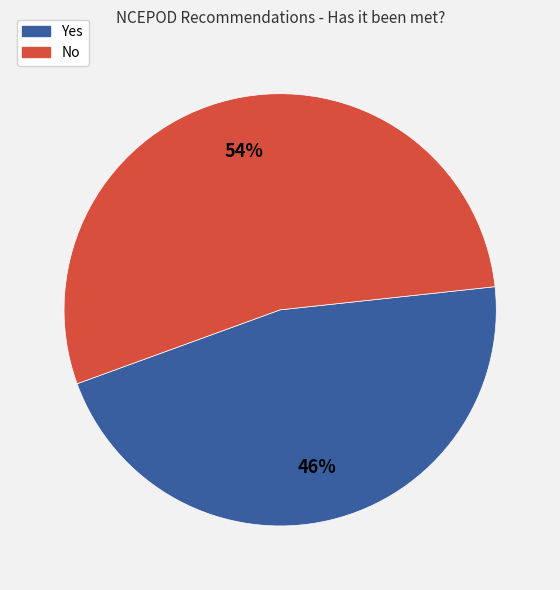

To the nearest percent, what is the difference between the No and Yes slice percentages?

8%